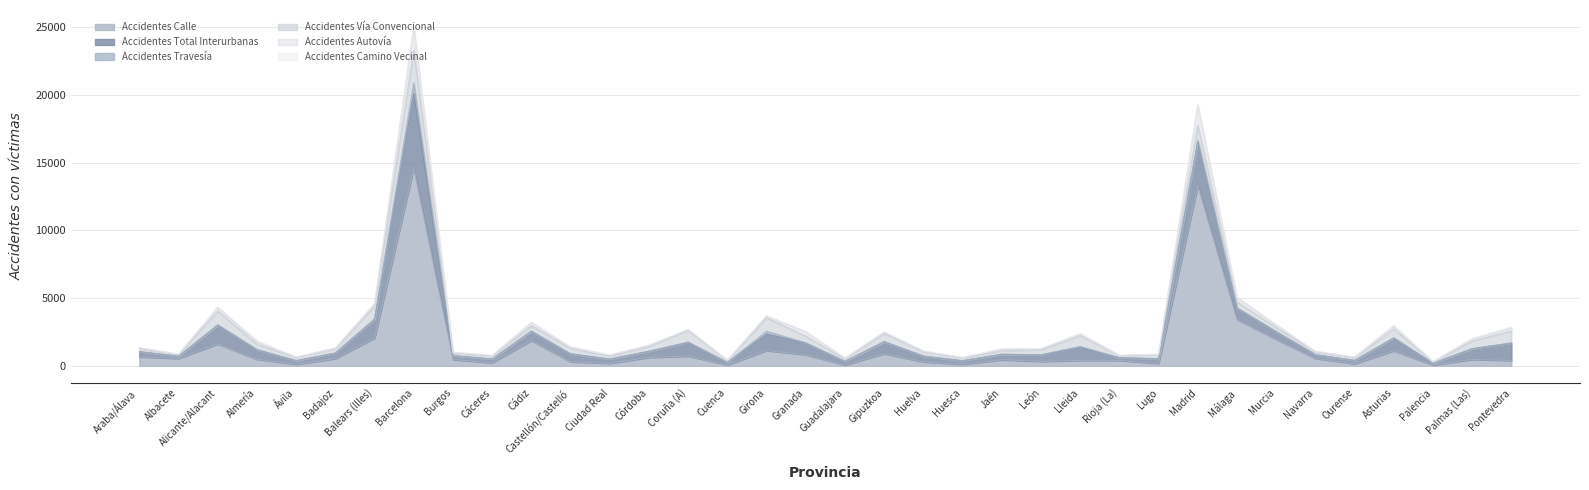

At which label does Accidentes Camino Vecinal first exceed 13?

Alicante/Alacant